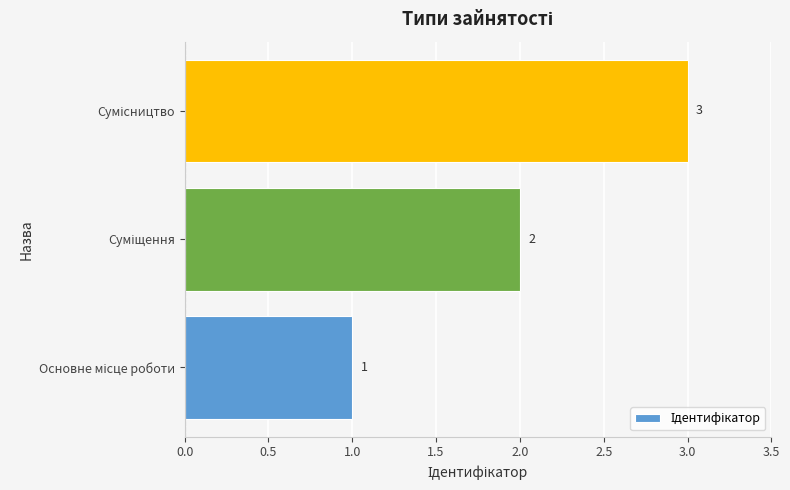

What is the greatest value displayed?

3